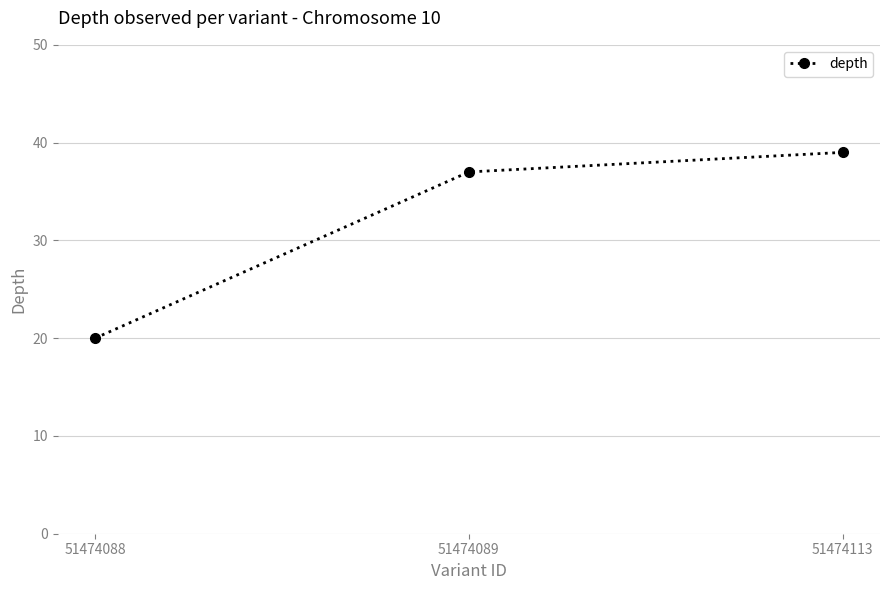

Between 51474089 and 51474088, which is larger?

51474089